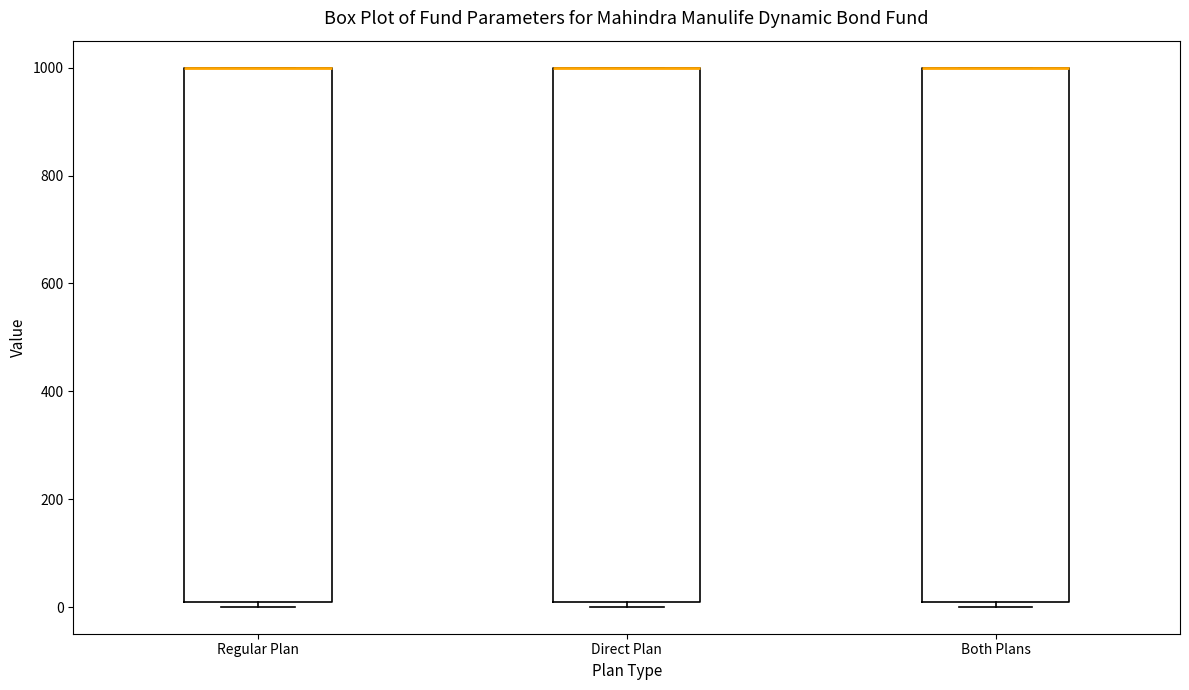

Where is the upper edge of the box for Regular Plan on the y-axis? The values are not printed on the chart, so give them approximately, as read against the axis.

1000